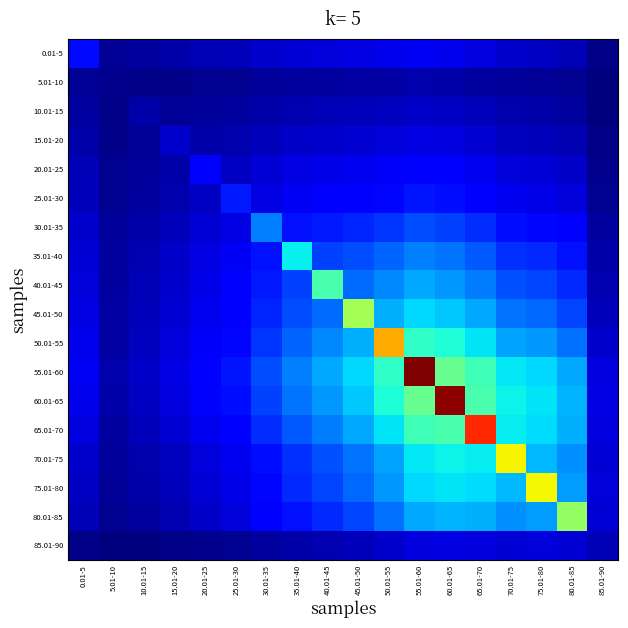

Which series has the widest spread of values?

55.01-60